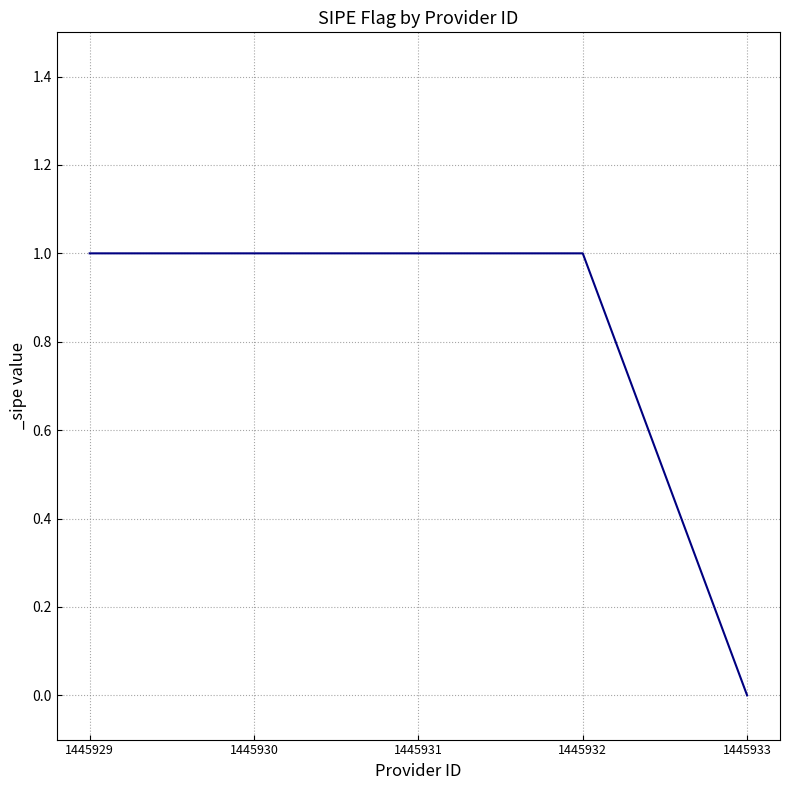

Which has a higher value, 1445929 or 1445933?

1445929